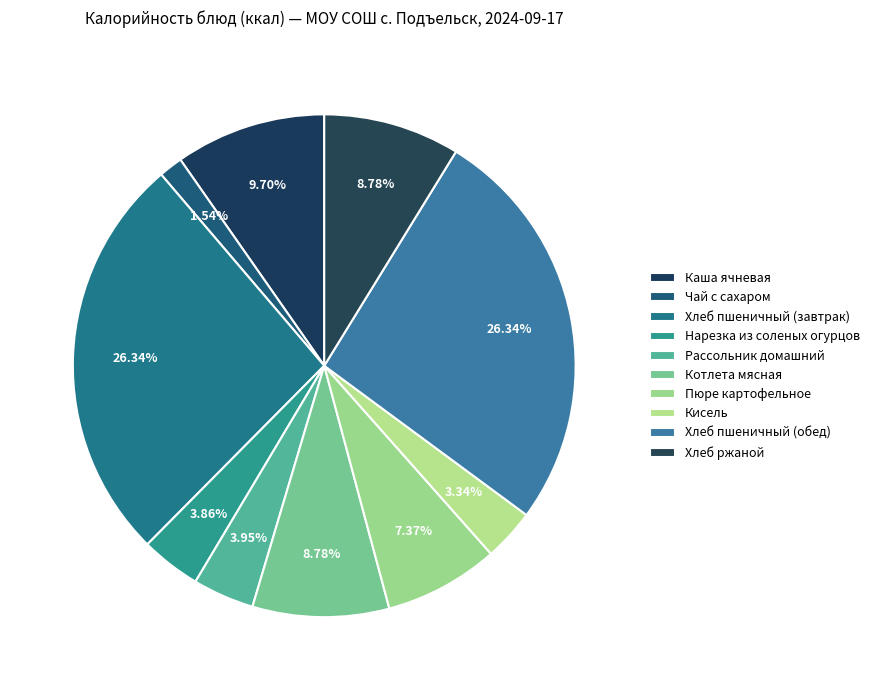

Which slice is the largest?

Хлеб пшеничный (завтрак)